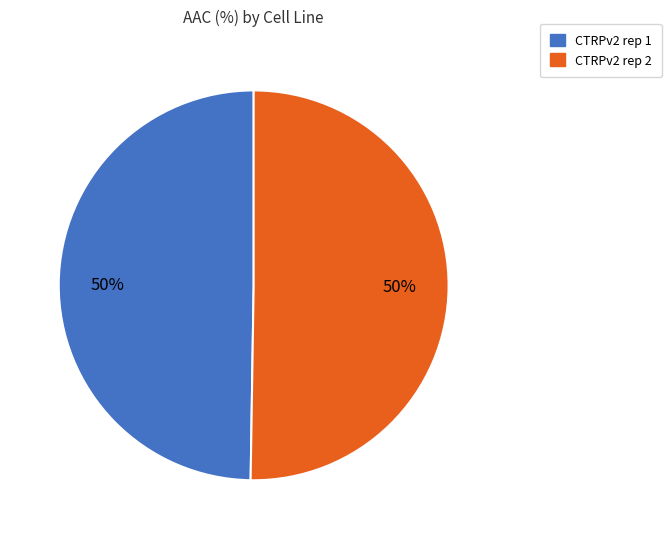

What percentage is the CTRPv2 rep 1 slice, to the nearest percent?

50%